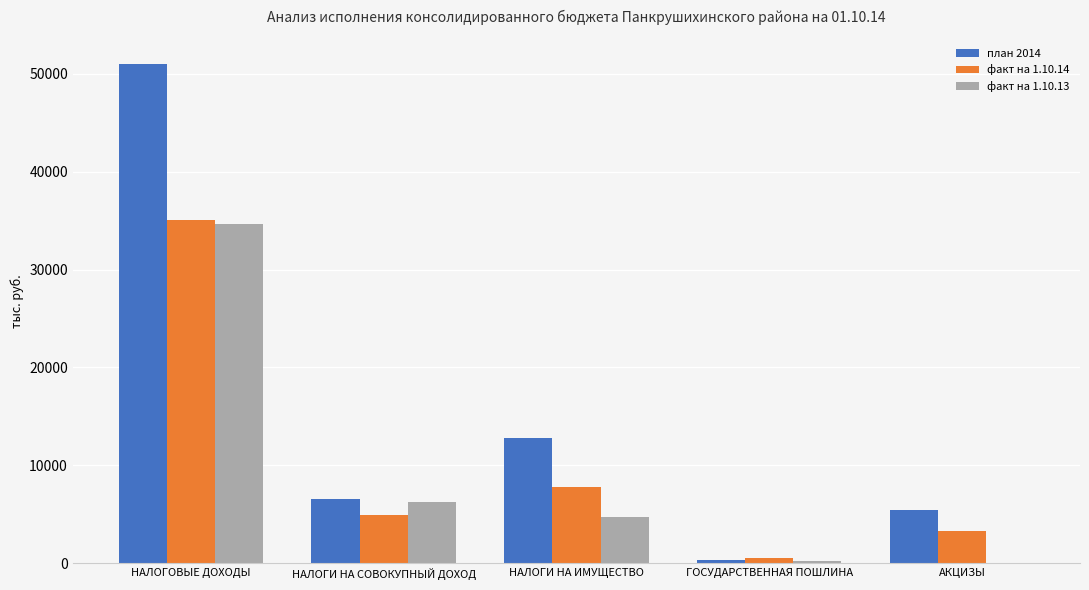

Are the bars horizontal?

No